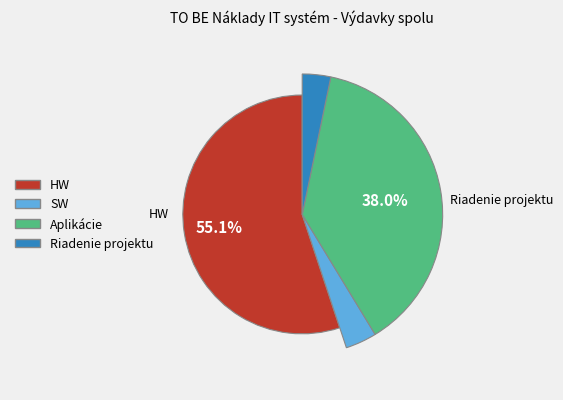

Count the number of slices in the pie.

4